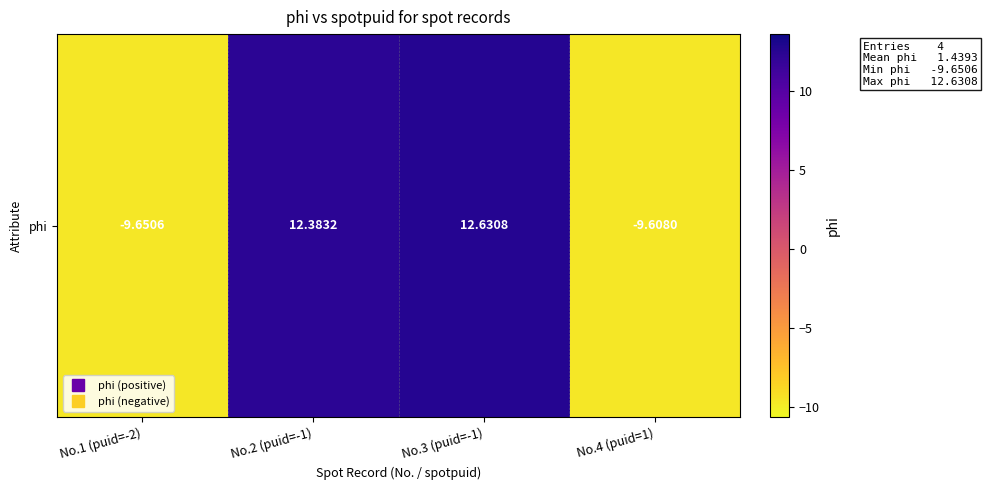

Rank the categories by value from lowest to highest.

No.1 (puid=-2), No.4 (puid=1), No.2 (puid=-1), No.3 (puid=-1)